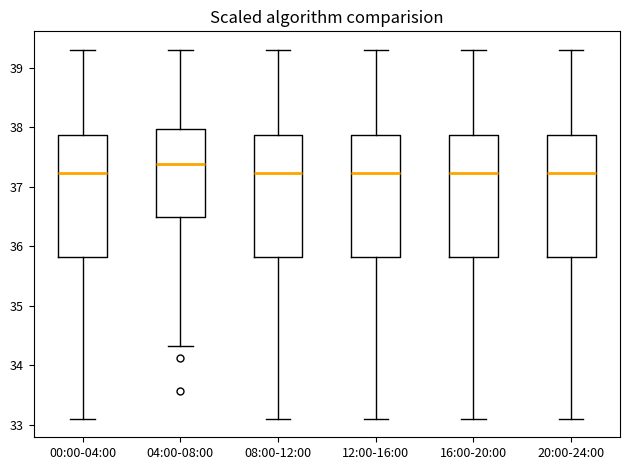

Where does the median line of the box for 00:00-04:00 sit on the y-axis? The values are not printed on the chart, so give them approximately, as read against the axis.

37.2